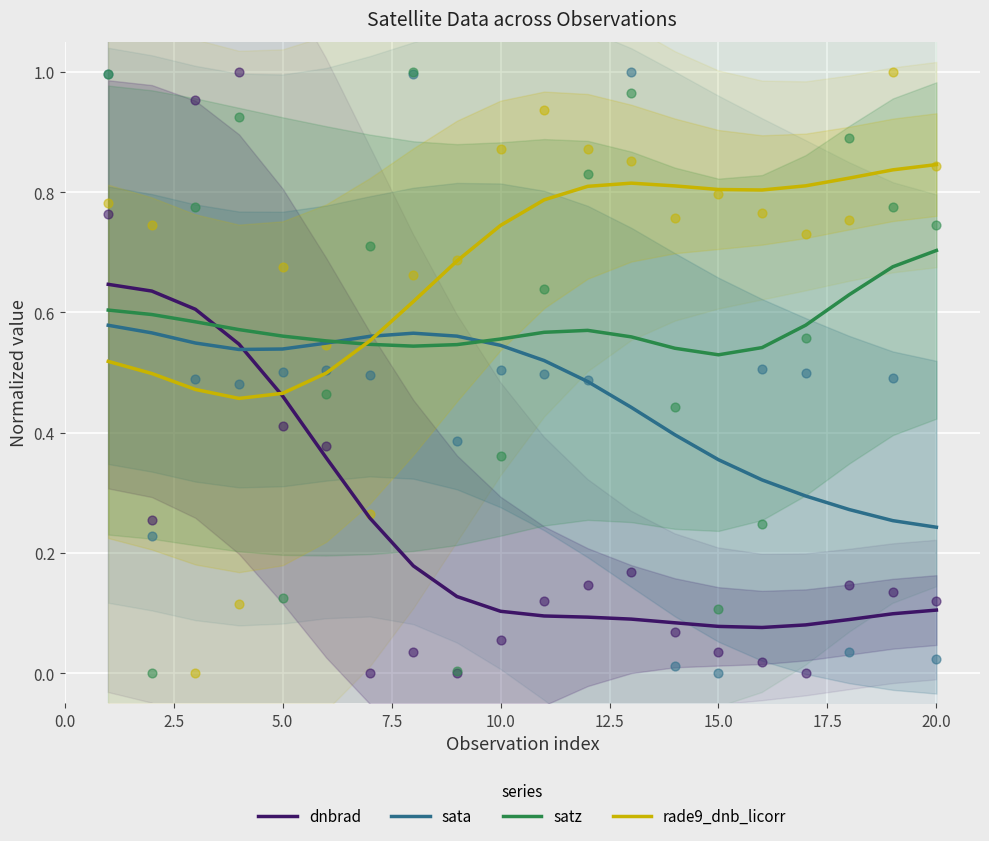

Is it true that satz equals 0.7 at 20.0?

True